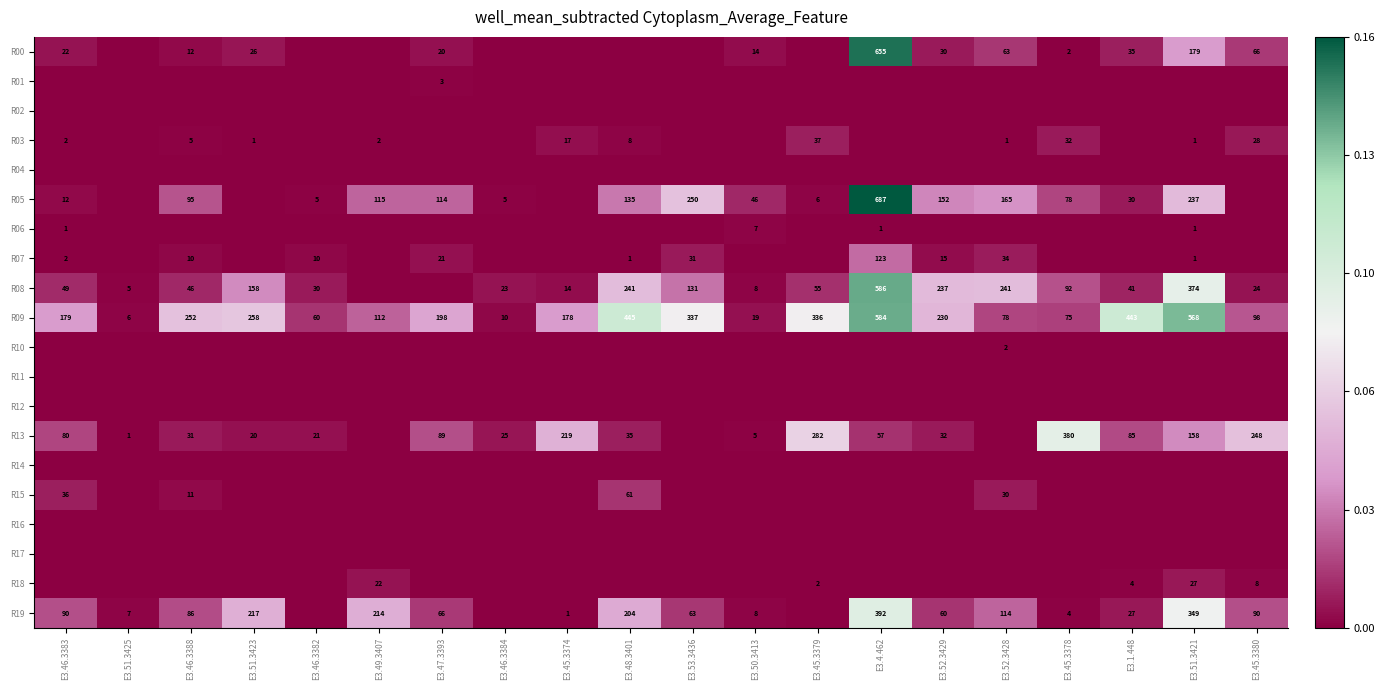

What is the minimum value for R09?

6